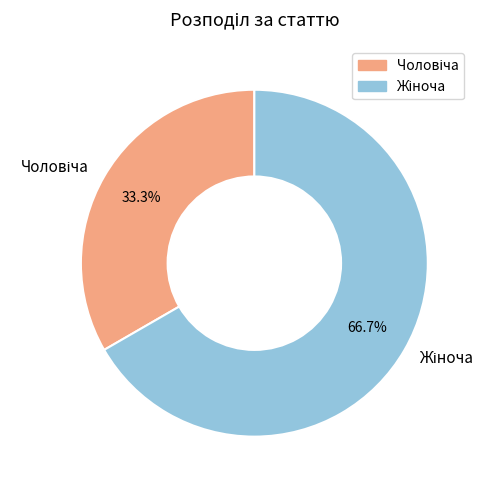

Does any single category account for the majority?

Yes